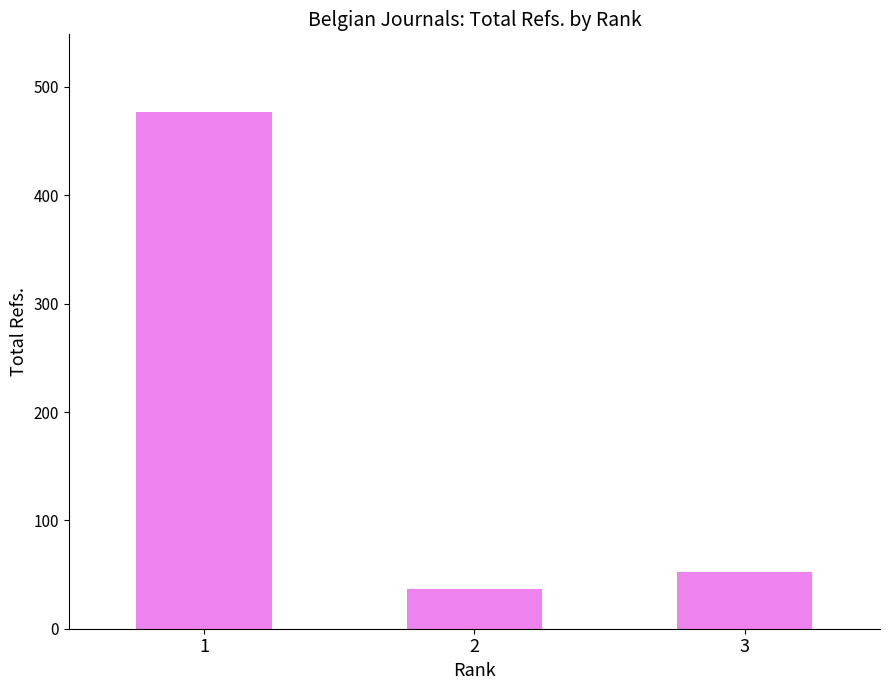

What is the value of the 1st bar from the left?

477